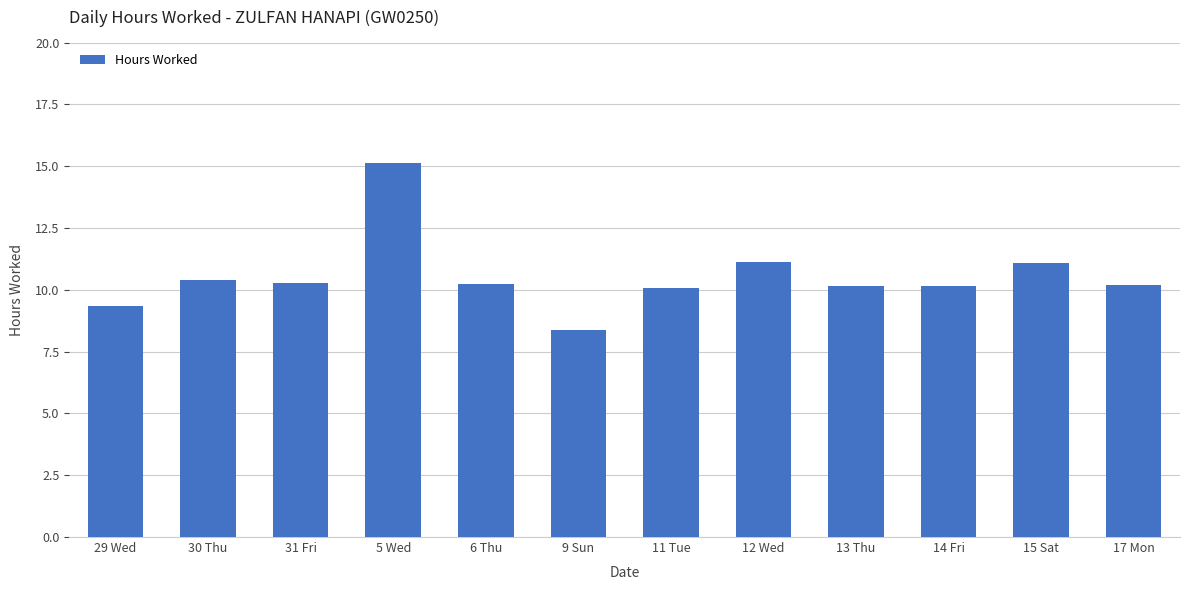

What is the value of the 6th bar from the left?

8.4